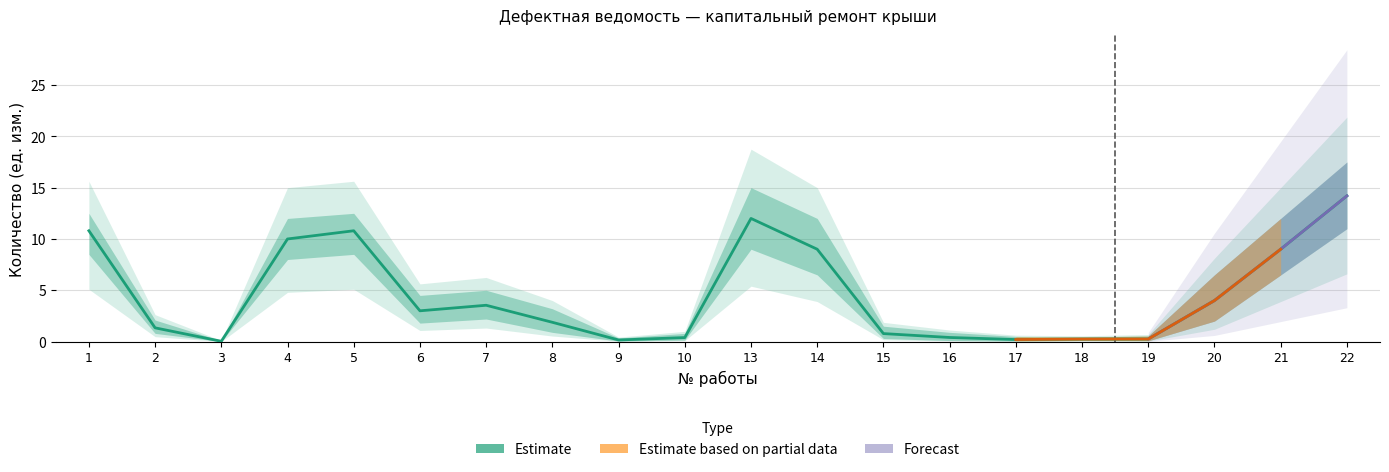

How many values in the Upper Band series are below 4?

10